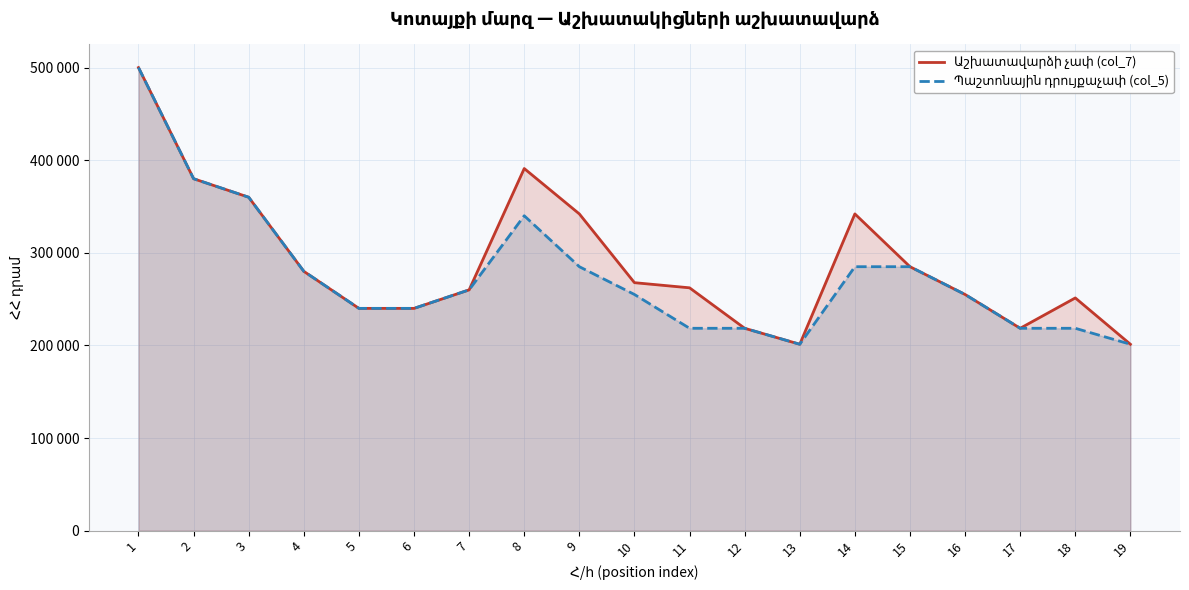

True or false: Պաշտոնային դրույքաչափ (col_5) and Աշխատավարձի չափ (col_7) intersect in this chart.

False